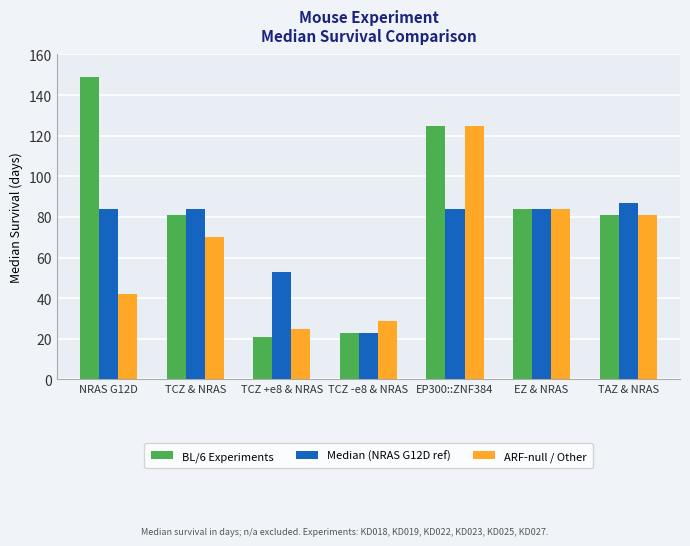

At which category does the chart reach its peak across all series?

NRAS G12D